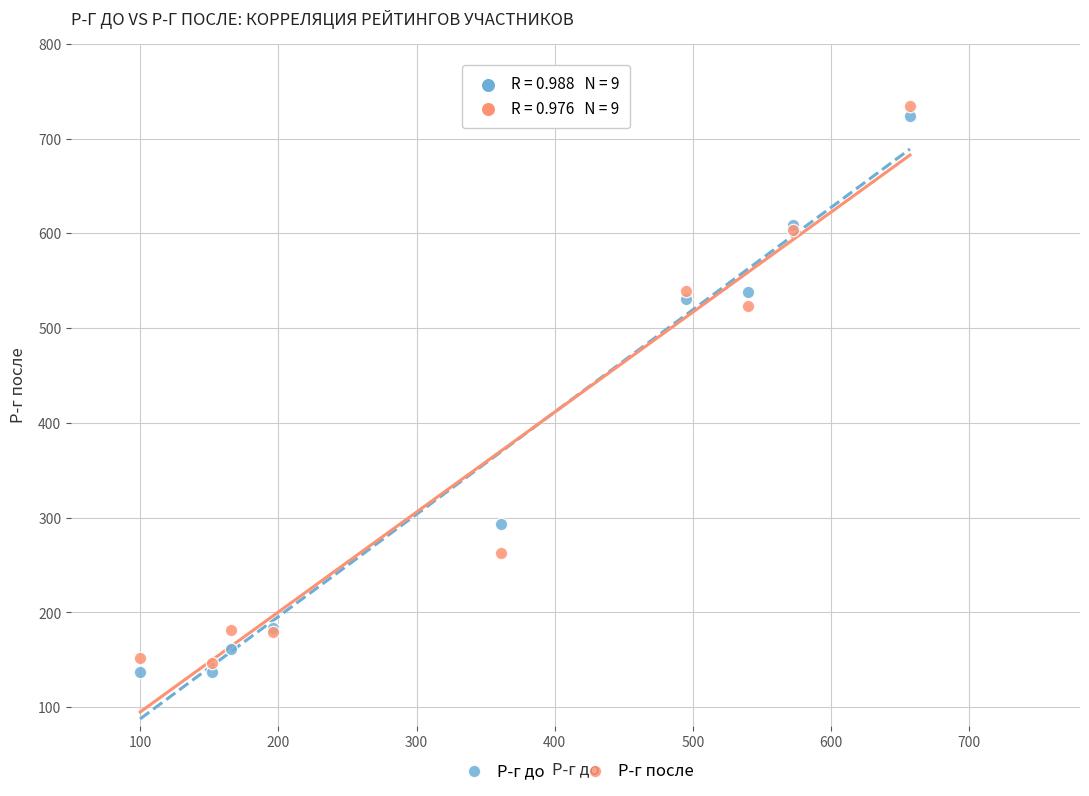

What is the X range (max minus min) for the scatter plot?

557